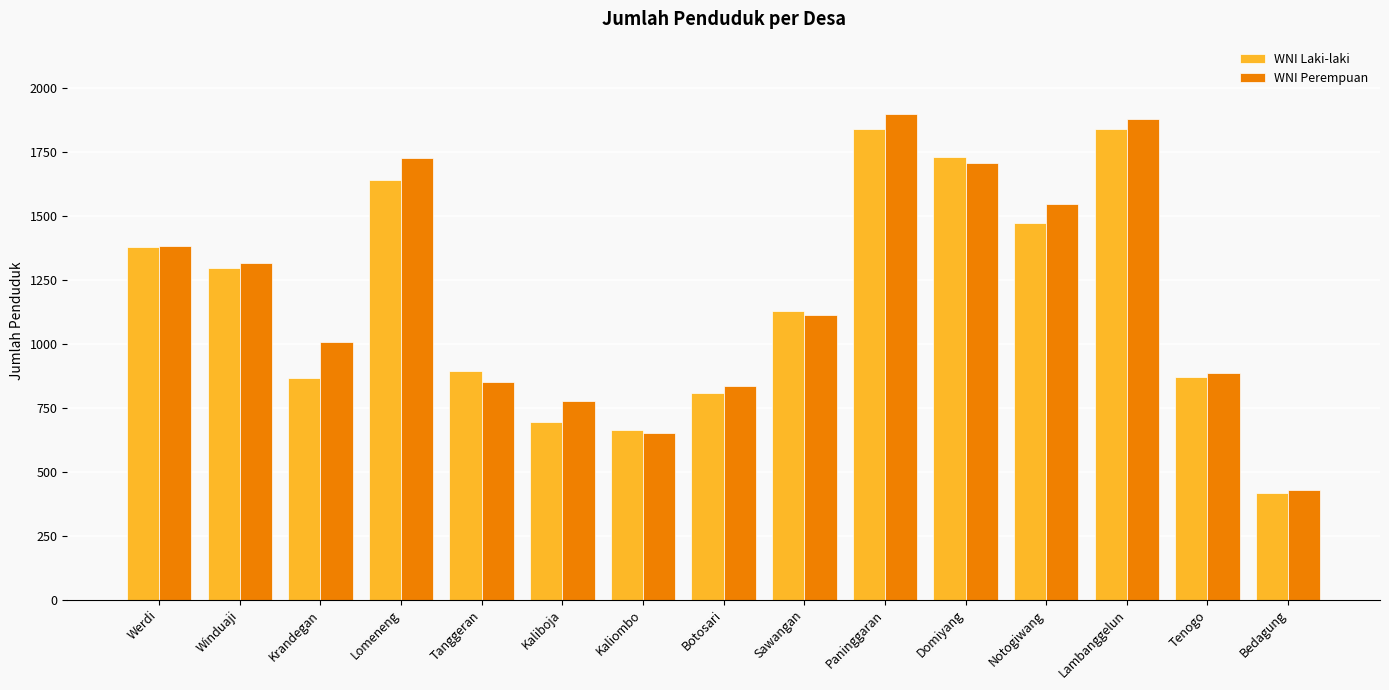

What is the difference between the maximum and minimum values in the WNI Perempuan series?

1470